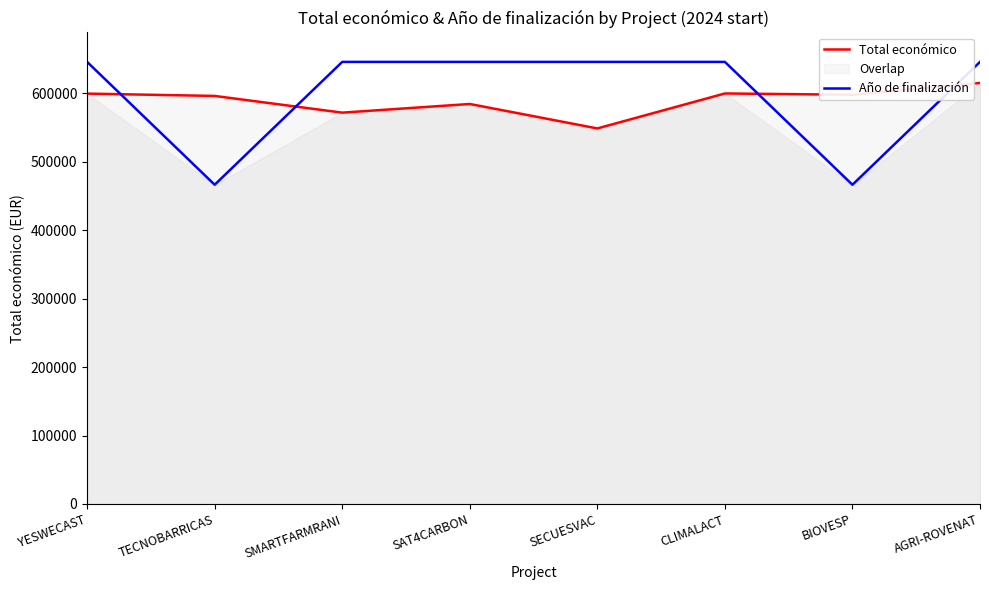

What is the value of the Total económico point at the 3rd from the left?

571965.0